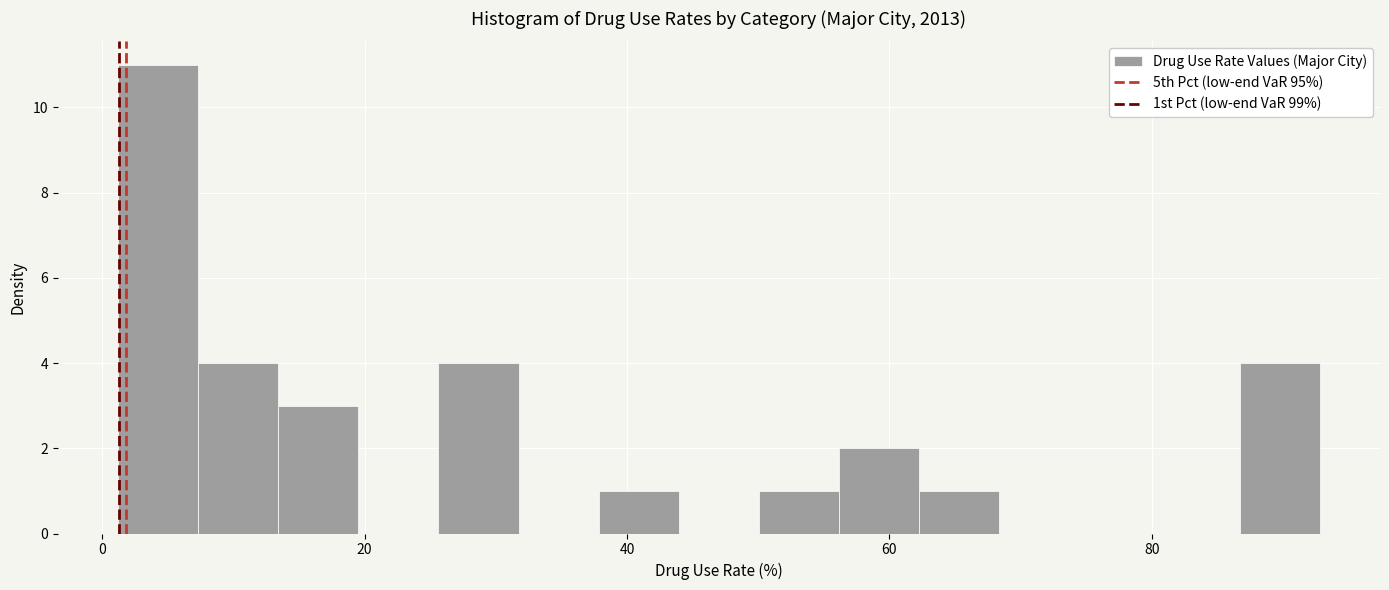

Around what value on the x-axis is the tallest bar? Give the approximate position of its centre, as read against the axis.

4